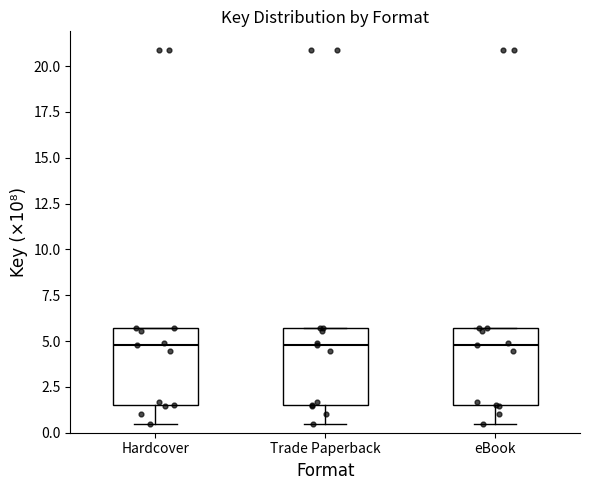

Where is the lower edge of the box for Trade Paperback on the y-axis? The values are not printed on the chart, so give them approximately, as read against the axis.

1.5